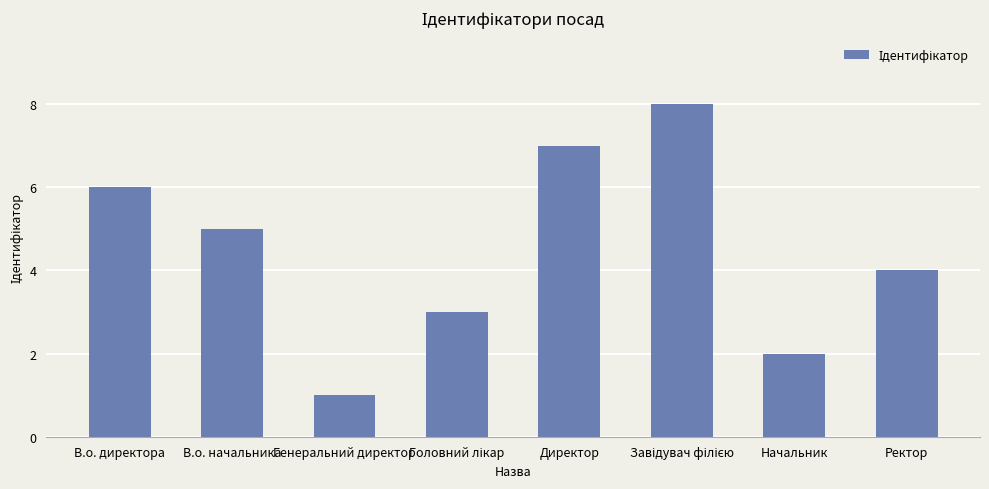

What position from the right is Начальник?

2